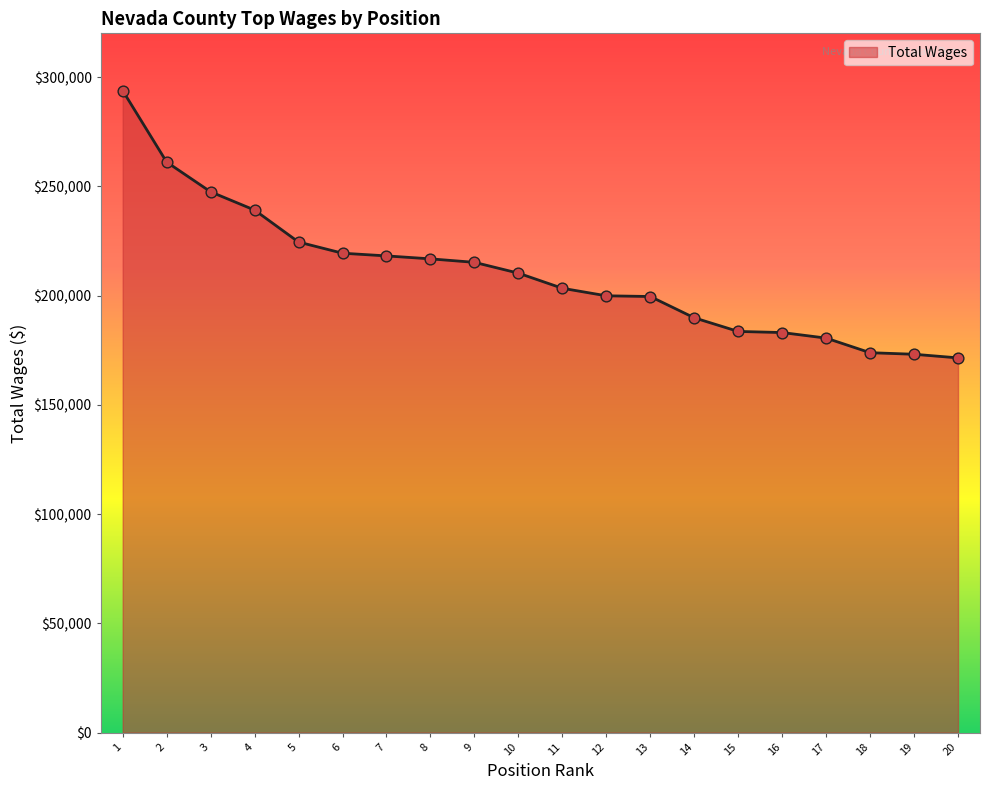

Between 12 and 6, which is larger?

6